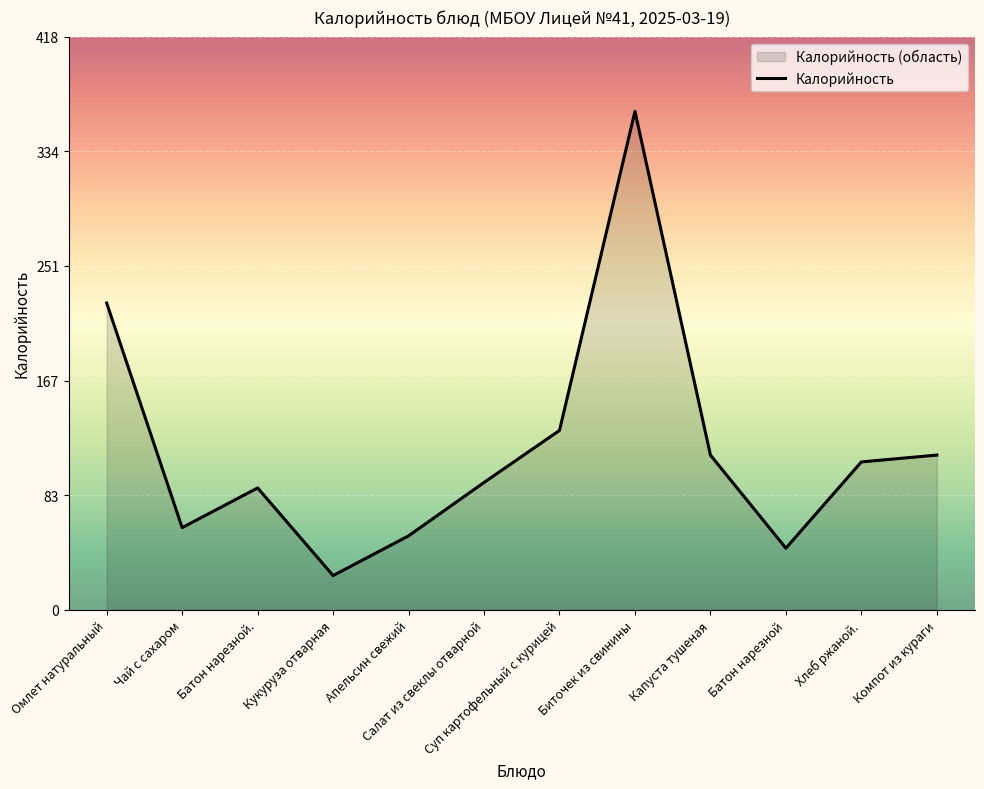

Reading left to right, transcribe all the data shown in this chart.

Омлет натуральный=224	Чай с сахаром=60	Батон нарезной.=89	Кукуруза отварная=25	Апельсин свежий=54	Салат из свеклы отварной=93	Суп картофельный с курицей=131	Биточек из свинины=364	Капуста тушеная=113	Батон нарезной=45	Хлеб ржаной.=108	Компот из кураги=113